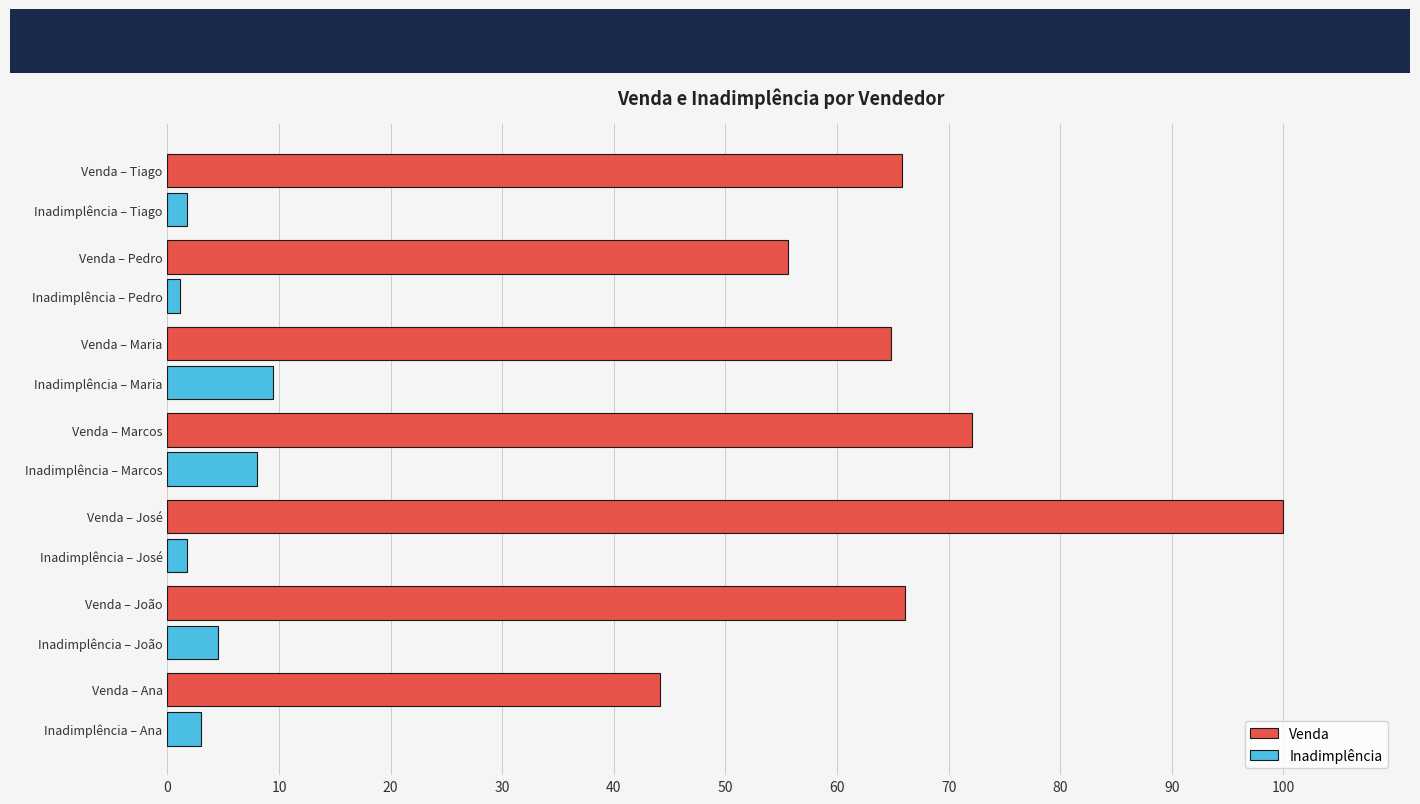

What is the approximate value of Inadimplência at Venda – Maria?

9.5